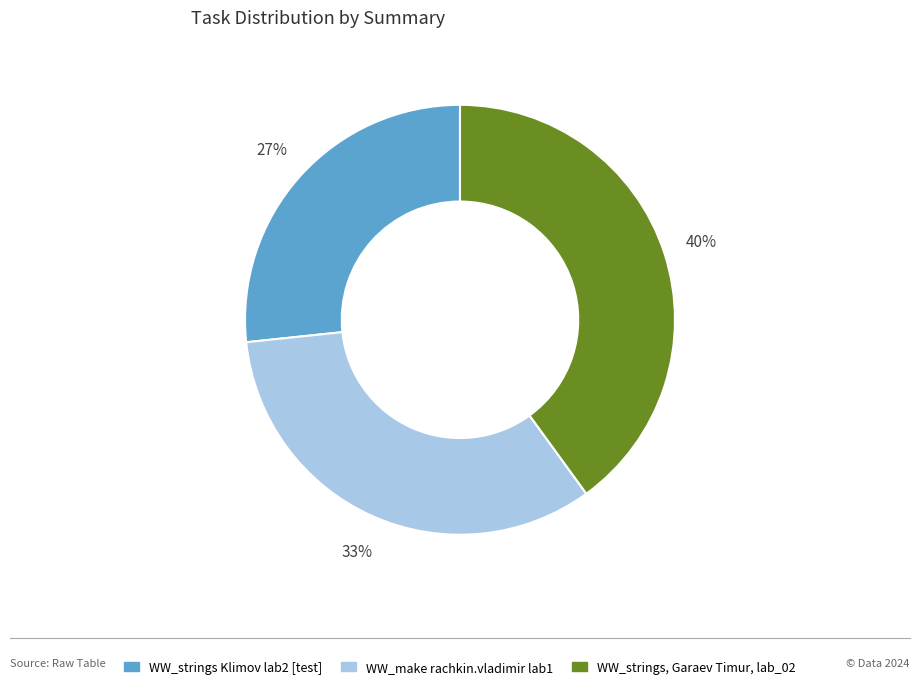

How many segments does this pie chart have?

3